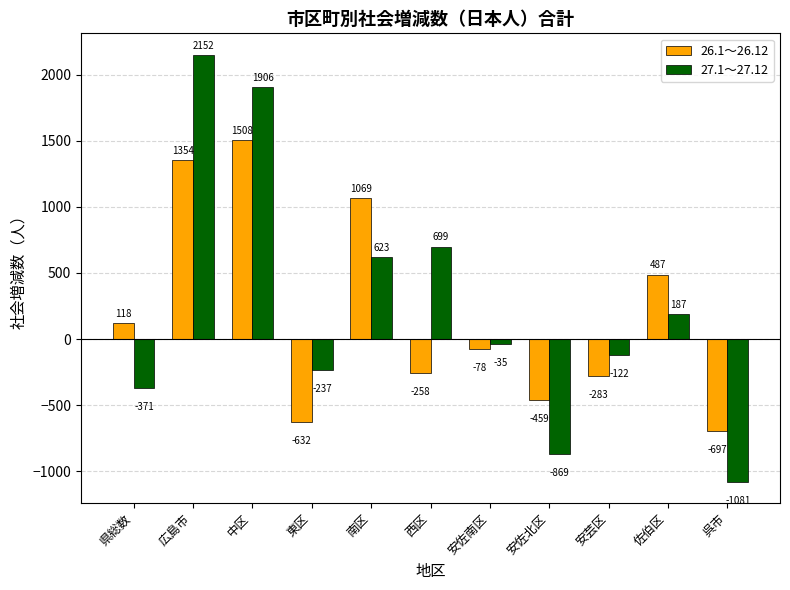

What is the label of the 7th bar from the right?

南区